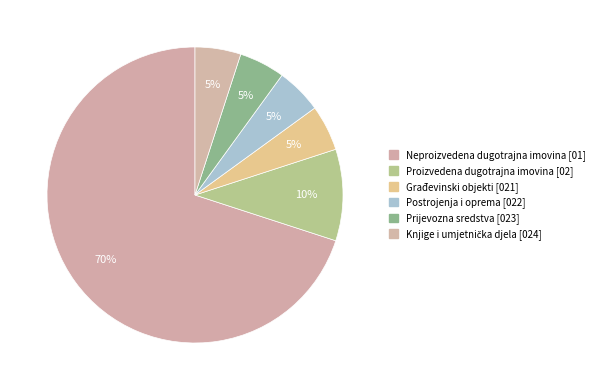

To the nearest percent, what percentage of the pie is Proizvedena dugotrajna imovina [02]?

10%